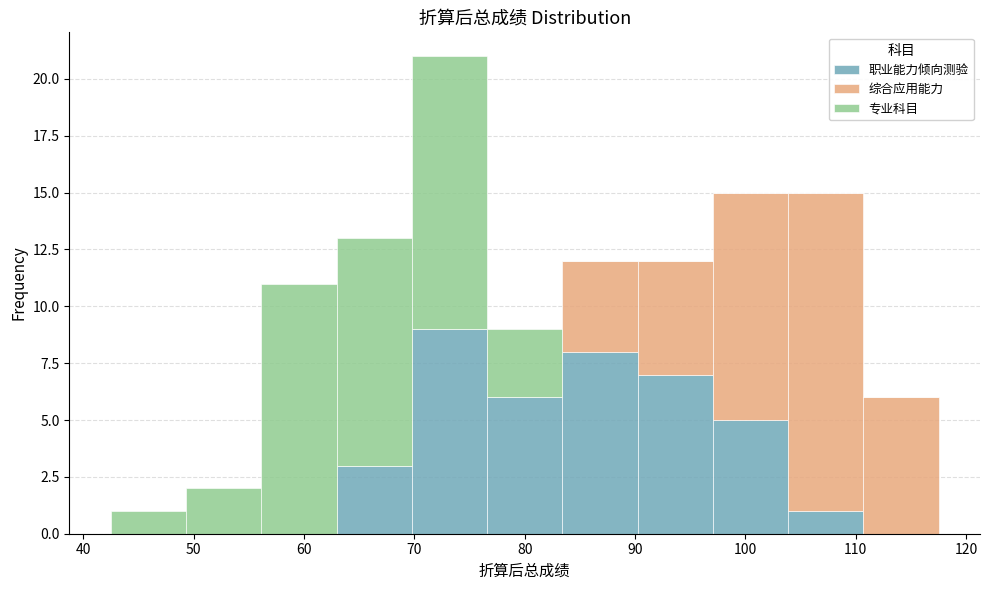

Reading left to right, list every stacked bar in this chart as the range it spans on the x-axis followed by its total height. Neither the bar edges nor the heights are printed on the chart, so give them approximately, as read against the axes.

43 to 49: 1
49 to 56: 2
56 to 63: 11
63 to 70: 13
70 to 77: 21
77 to 83: 9
83 to 90: 12
90 to 97: 12
97 to 104: 15
104 to 111: 15
111 to 118: 6